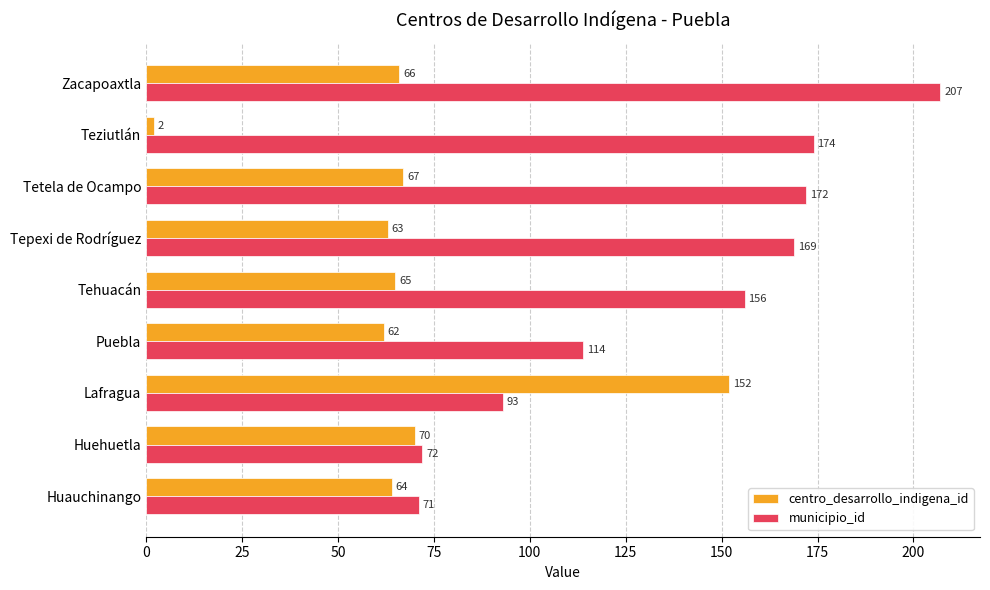

True or false: municipio_id has a value of 72 at Huehuetla.

True